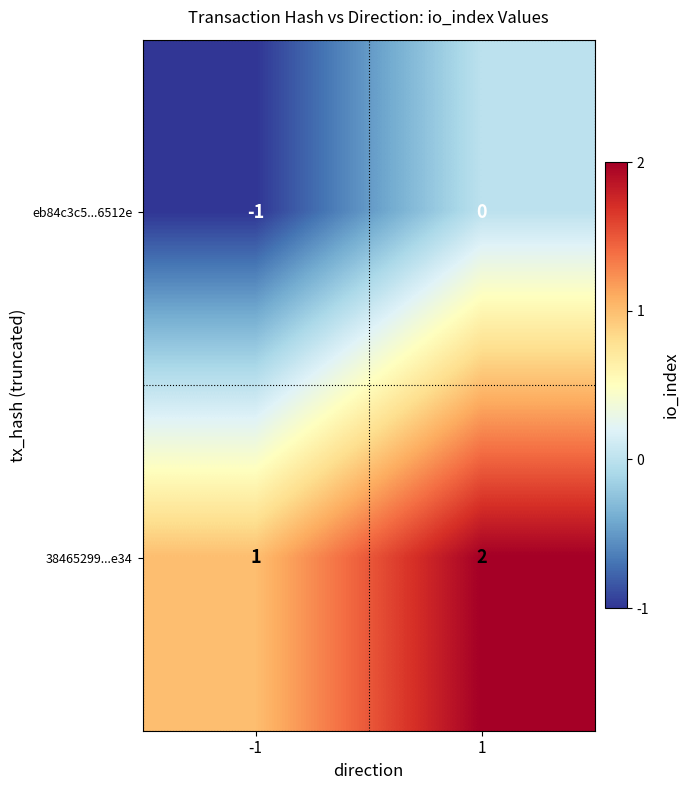

Which series has the largest total across all categories?

38465299...e34